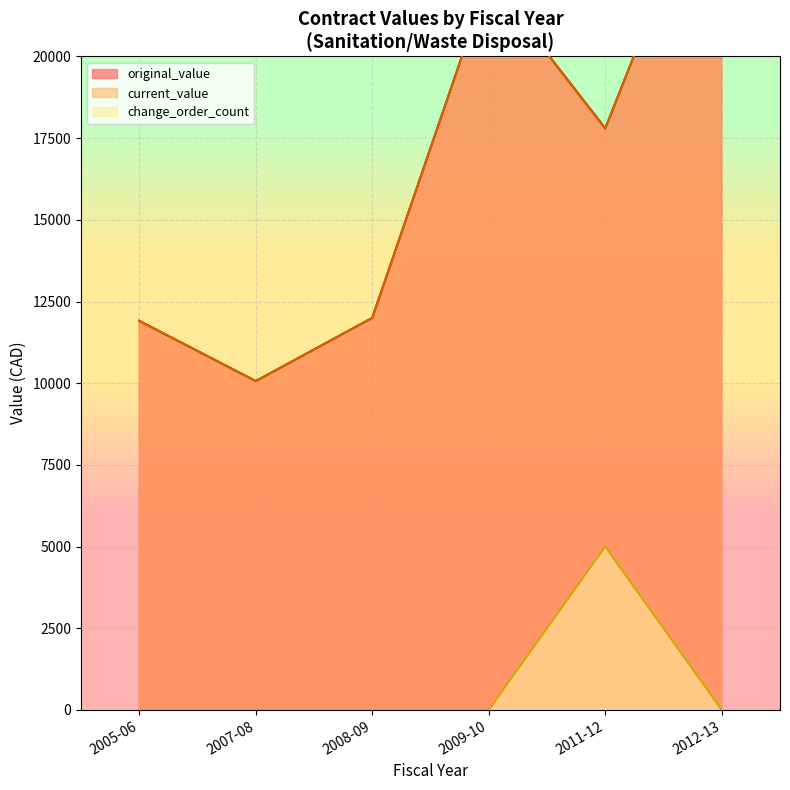

What are all the series names shown in the legend?

original_value, current_value, change_order_count